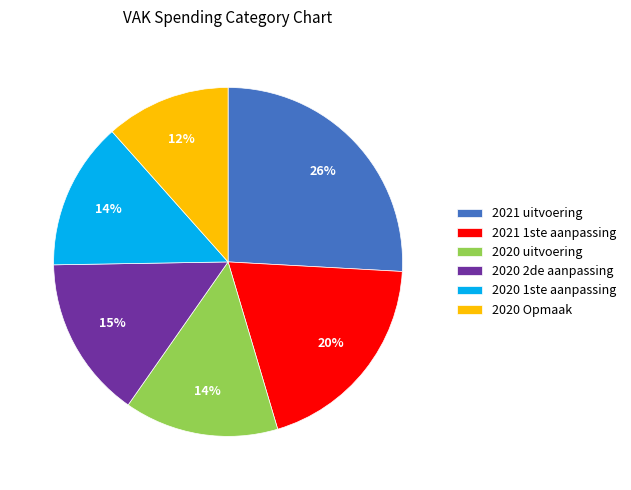

How many slices are in this pie chart?

6